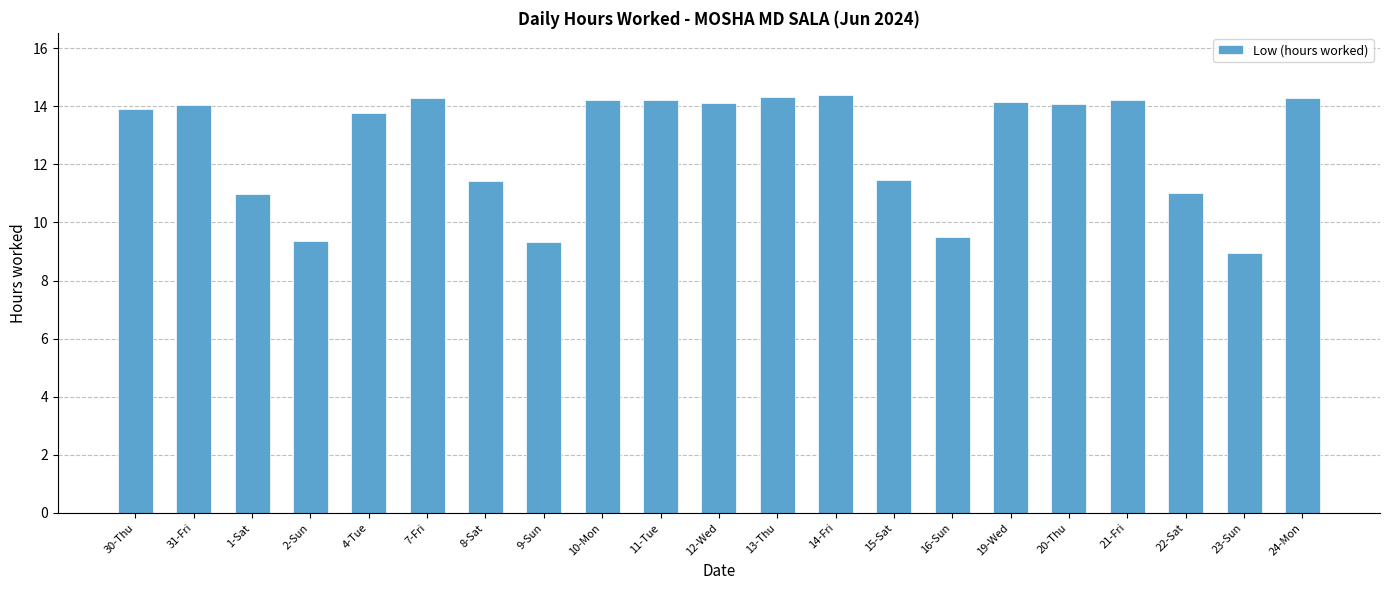

Which label corresponds to the smallest value in the chart?

23-Sun